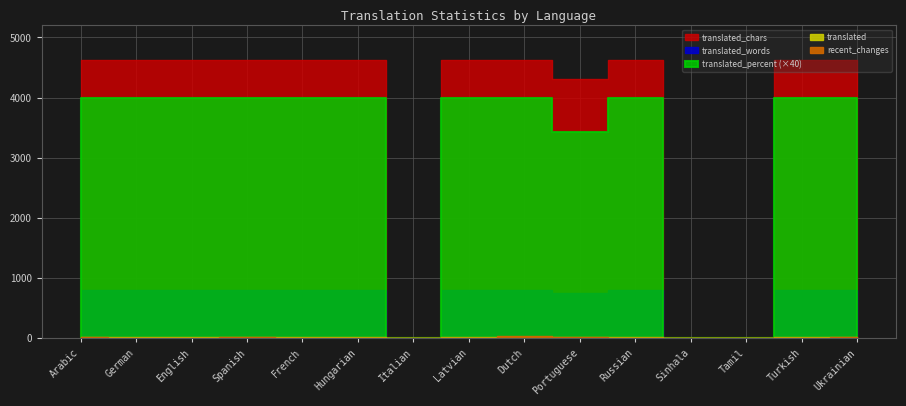

Rank the series by their maximum value, from lowest to highest.

translated, recent_changes, translated_percent, translated_words, translated_chars